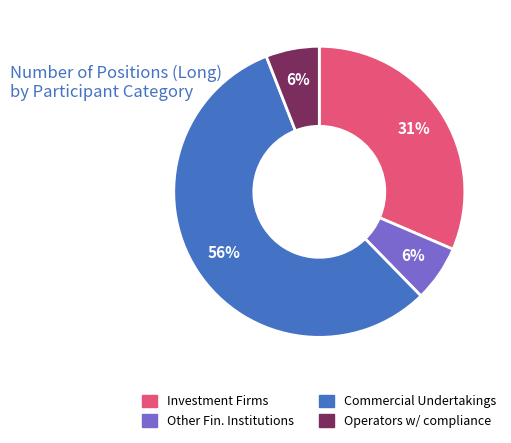

To the nearest percent, what is the average slice percentage?

25%